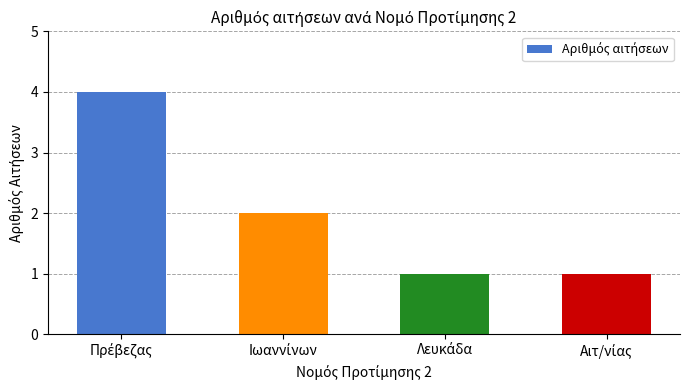

What is the sum of all values?

8